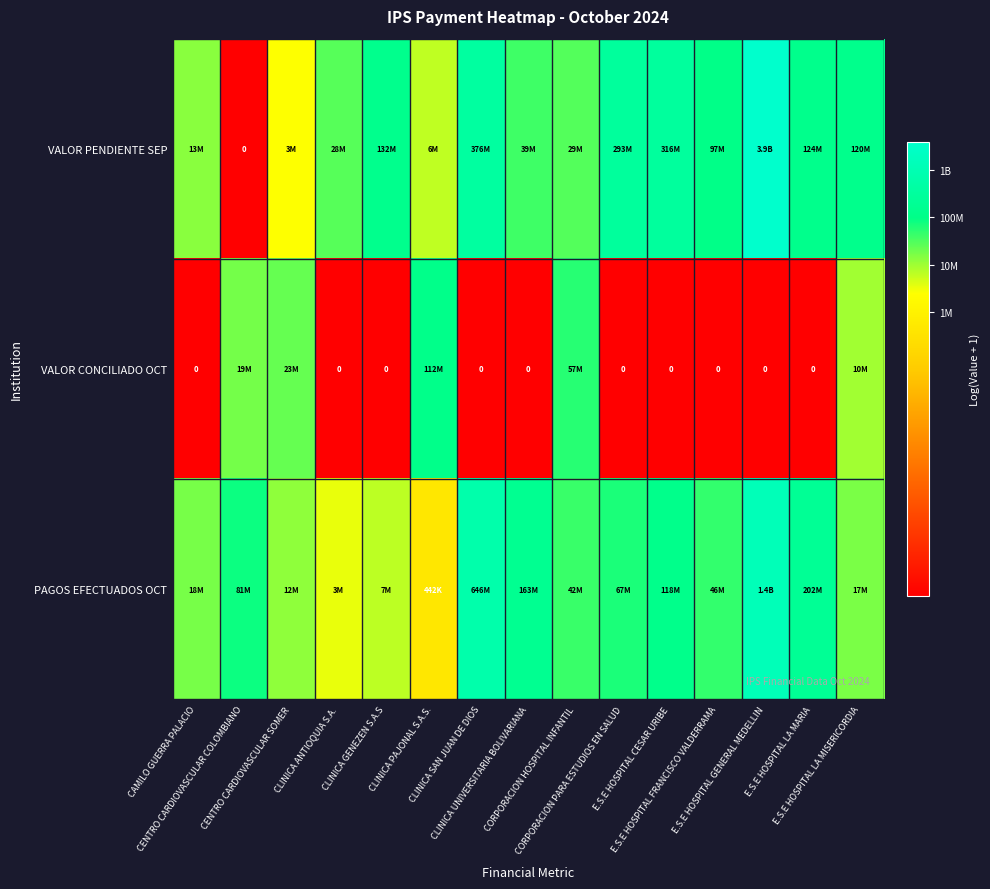

Rank the categories by VALOR CONCILIADO OCT value from highest to lowest.

CLINICA PAJONAL S.A.S., CORPORACION HOSPITAL INFANTIL, CENTRO CARDIOVASCULAR SOMER, CENTRO CARDIOVASCULAR COLOMBIANO, E.S.E HOSPITAL LA MISERICORDIA, CAMILO GUERRA PALACIO, CLINICA ANTIOQUIA S.A., CLINICA GENEZEN S.A.S, CLINICA SAN JUAN DE DIOS, CLINICA UNIVERSITARIA BOLIVARIANA, CORPORACION PARA ESTUDIOS EN SALUD, E.S.E HOSPITAL CESAR URIBE, E.S.E HOSPITAL FRANCISCO VALDERRAMA, E.S.E HOSPITAL GENERAL MEDELLIN, E.S.E HOSPITAL LA MARIA